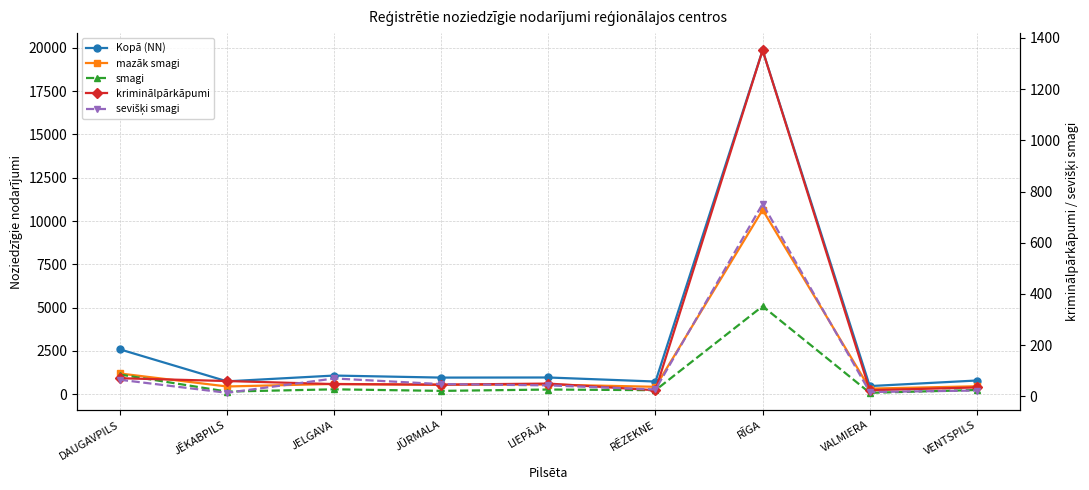

Between JĒKABPILS and RĪGA, which is larger?

RĪGA